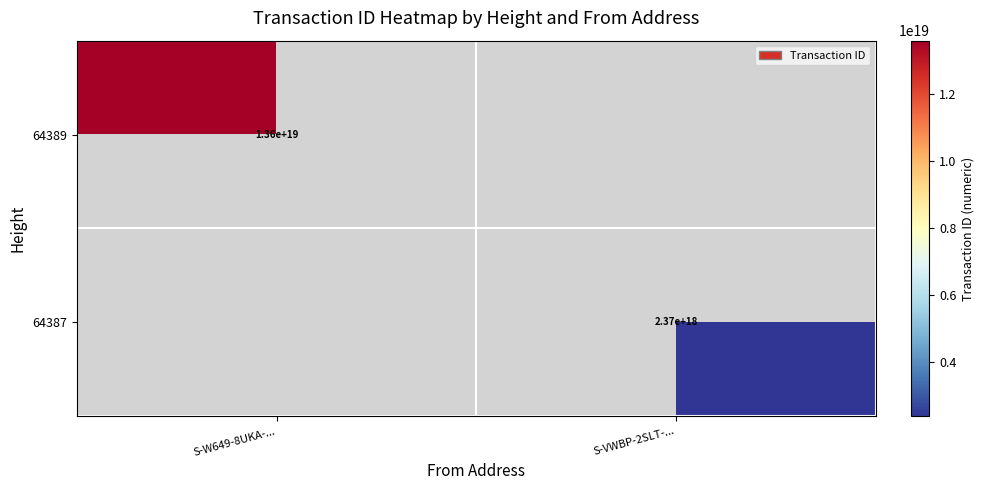

Count the number of categories in the chart.

2